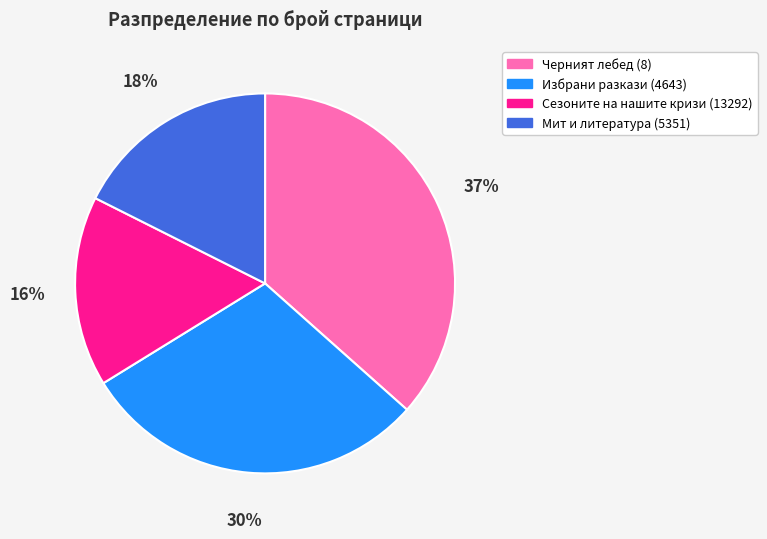

True or false: Мит и литература (5351) accounts for 18% of the total.

True